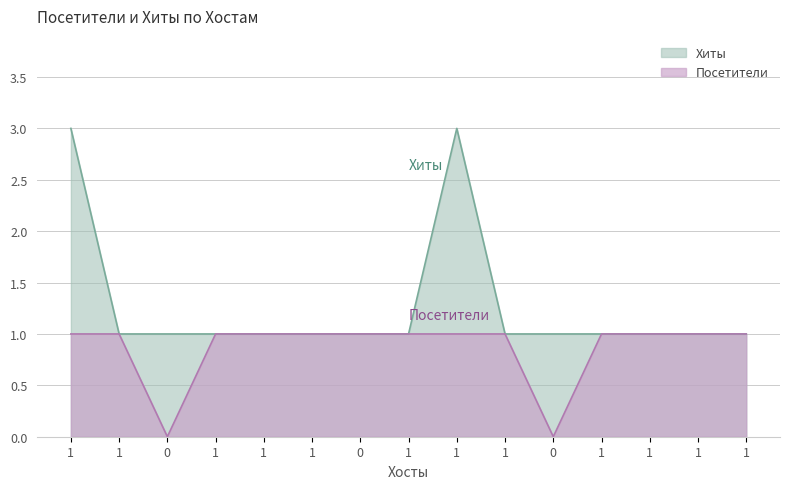

What is the label of the 1st point from the right?

1